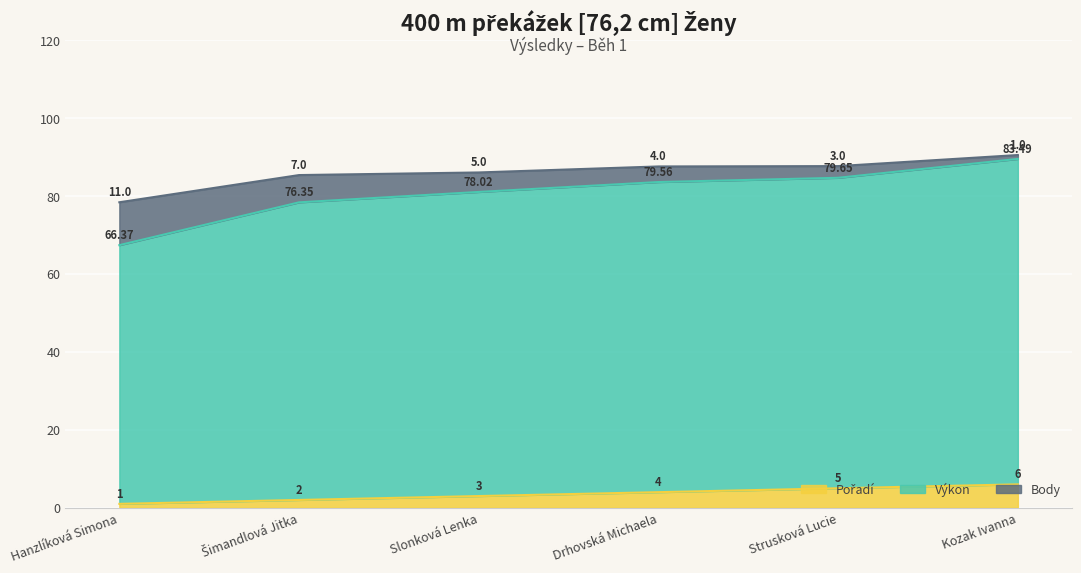

At which label does Výkon reach its minimum?

Hanzlíková Simona